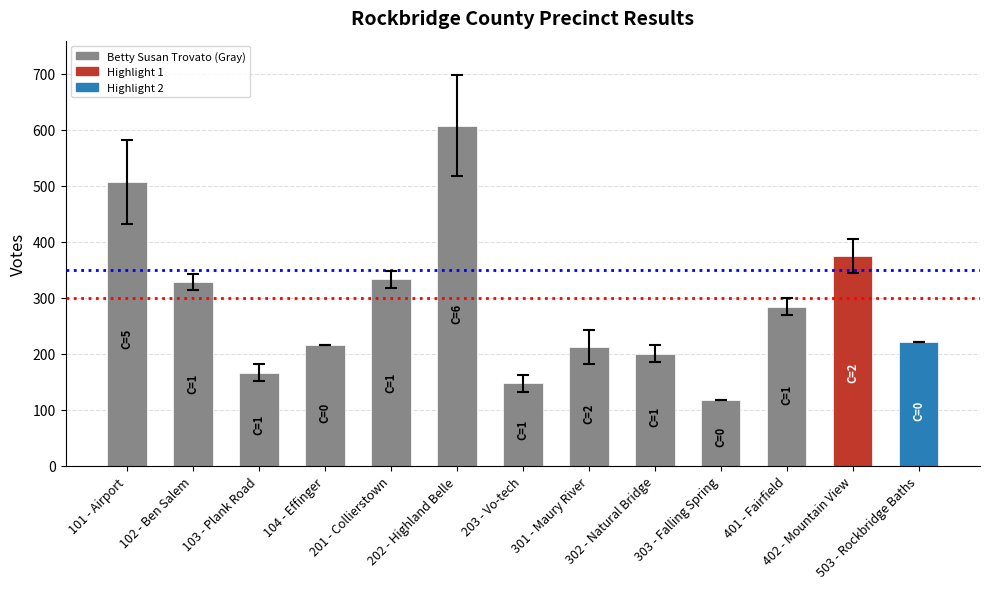

Rank the categories by value from lowest to highest.

303 - Falling Spring, 203 - Vo-tech, 103 - Plank Road, 104 - Effinger, 302 - Natural Bridge, 503 - Rockbridge Baths, 301 - Maury River, 401 - Fairfield, 102 - Ben Salem, 201 - Collierstown, 402 - Mountain View, 101 - Airport, 202 - Highland Belle